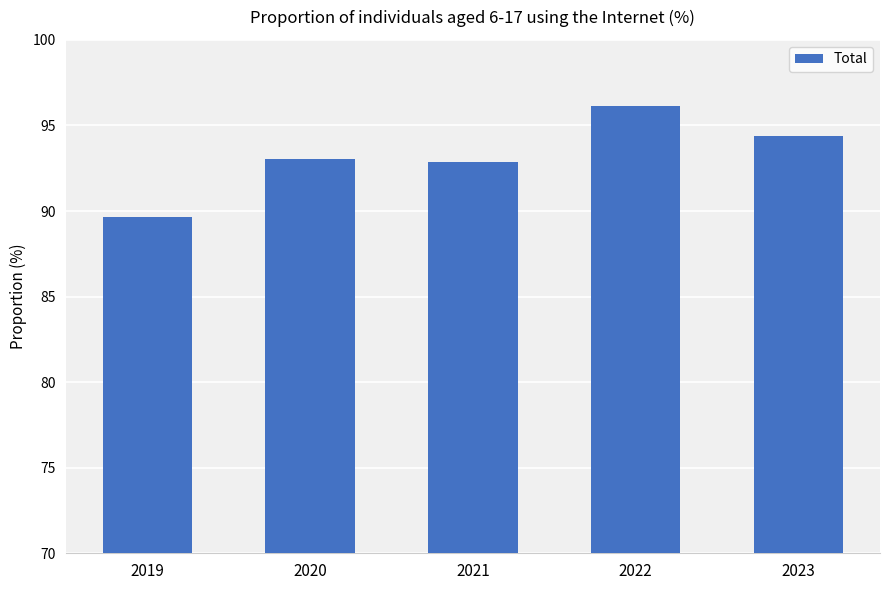

What is the value of the 5th bar from the left?

94.4